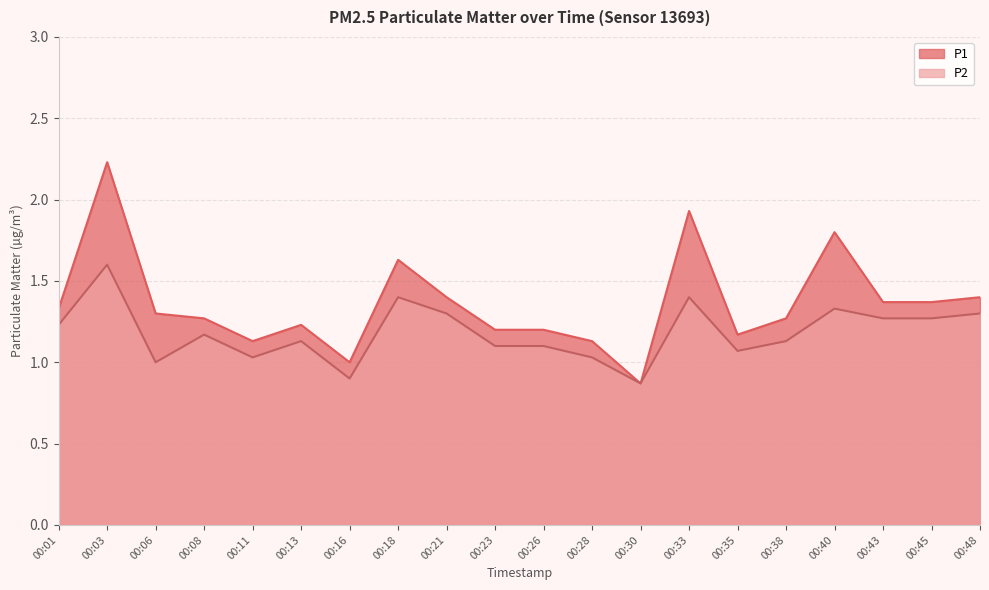

Which series changed the most between 00:03 and 00:40?

P1